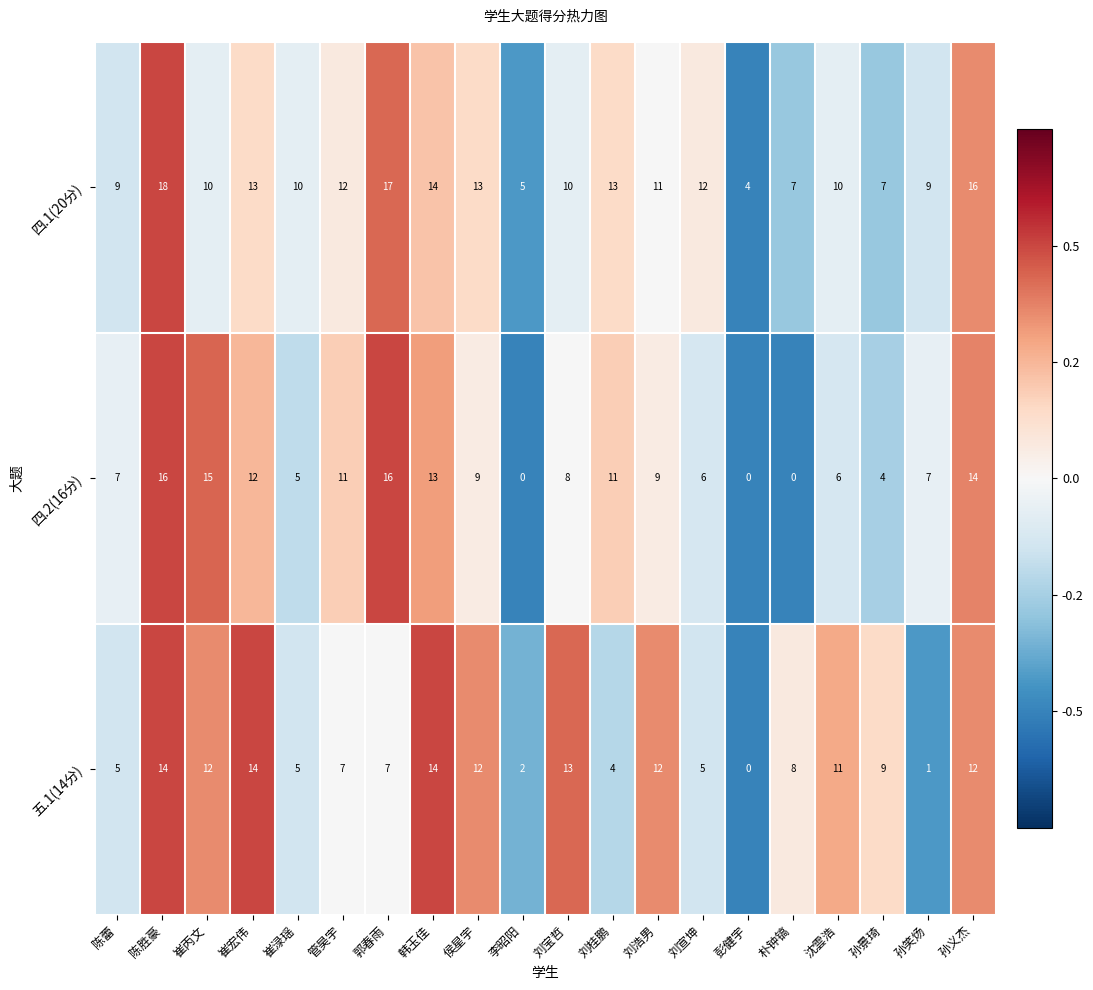

How many data points does each series have?

20